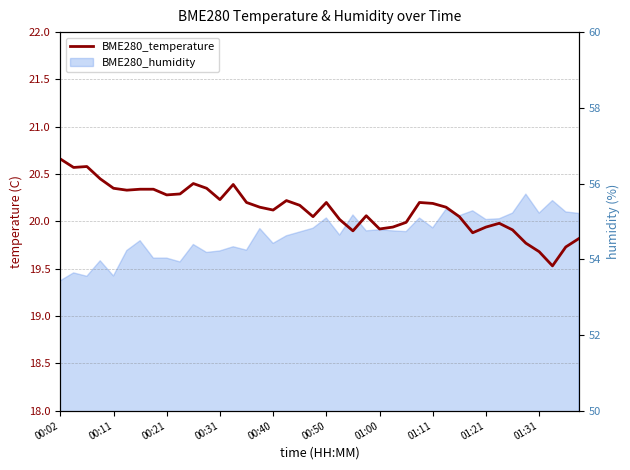

What is the ratio of the value at 23 to the value at 12?

1.0